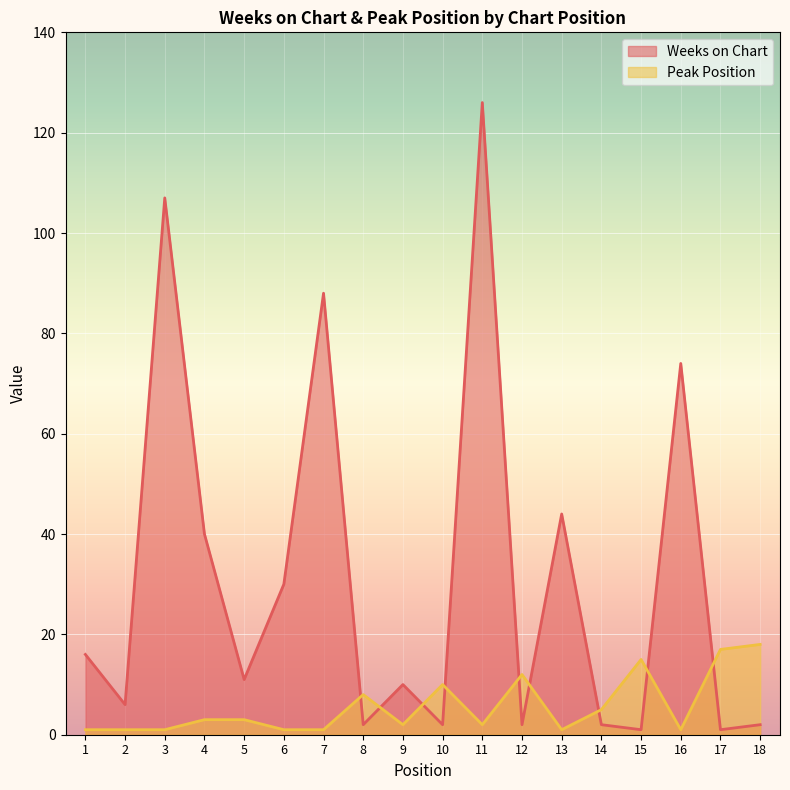

Which series changed the most between 3 and 10?

Weeks on Chart